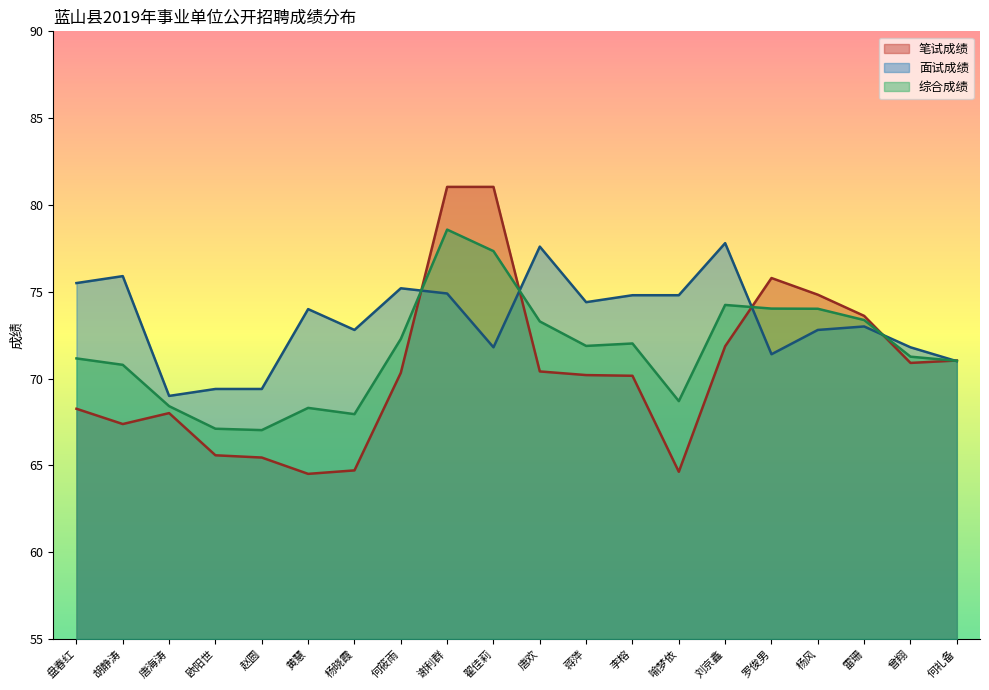

The 综合成绩 series shows 45.2 at 谢利群. True or false?

False